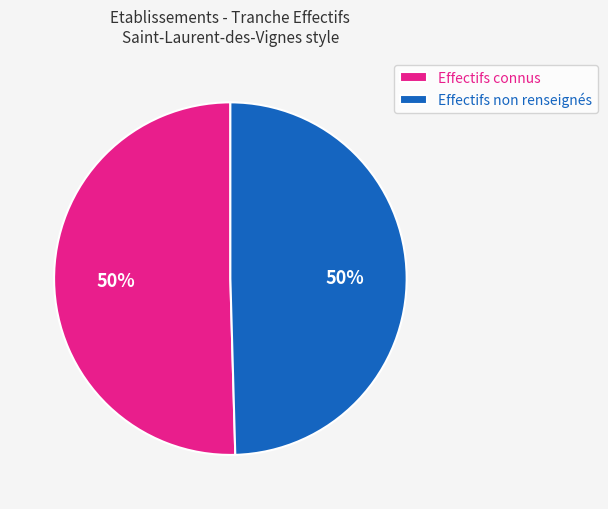

To the nearest percent, what is the average slice percentage?

50%